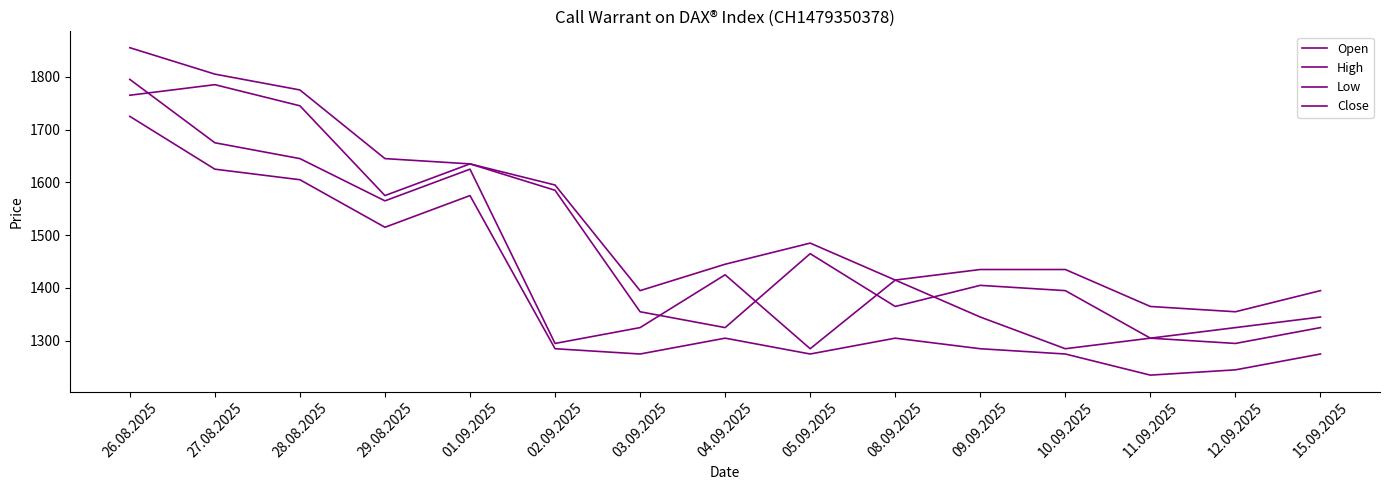

At which category is the sum across all series the highest?

26.08.2025